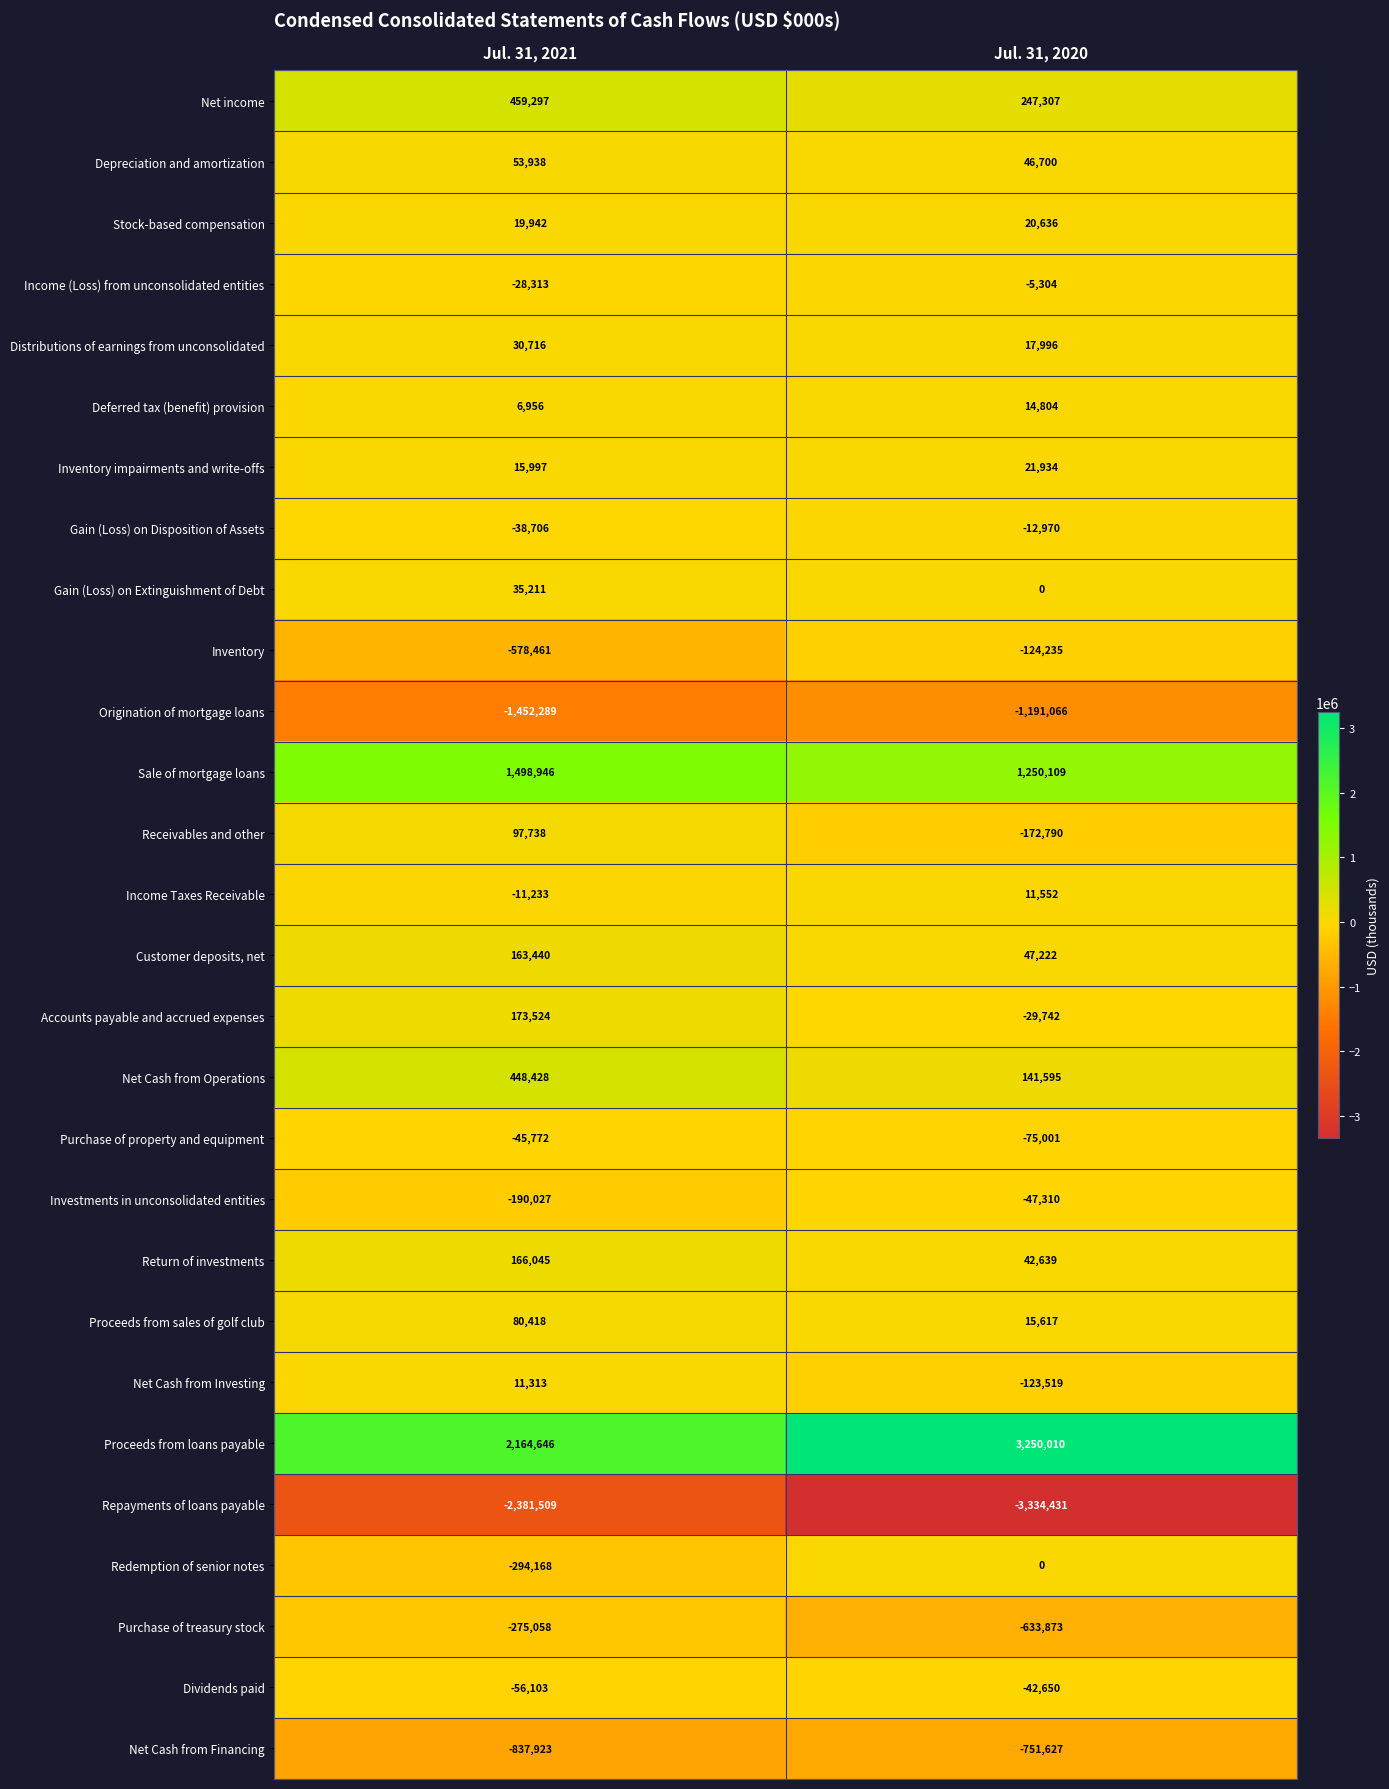

How many data points does each series have?

2